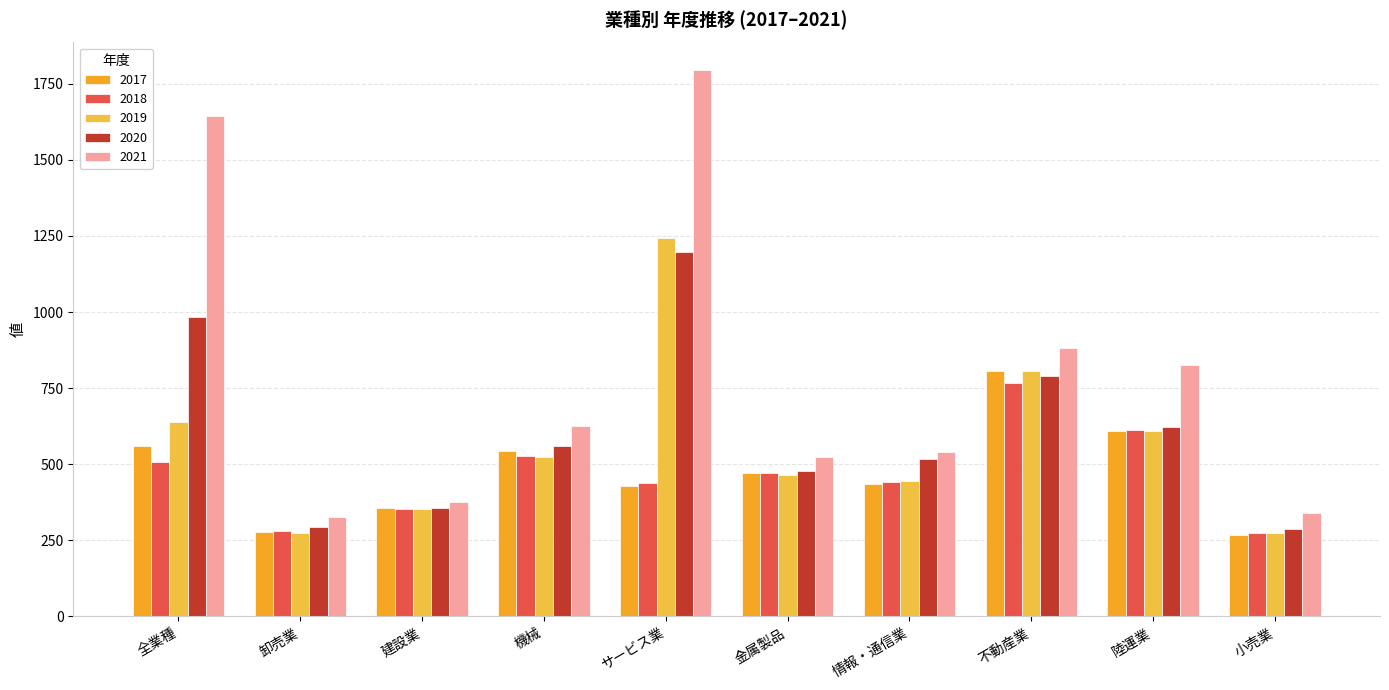

Where is 2020 nearest to the value 742?

不動産業